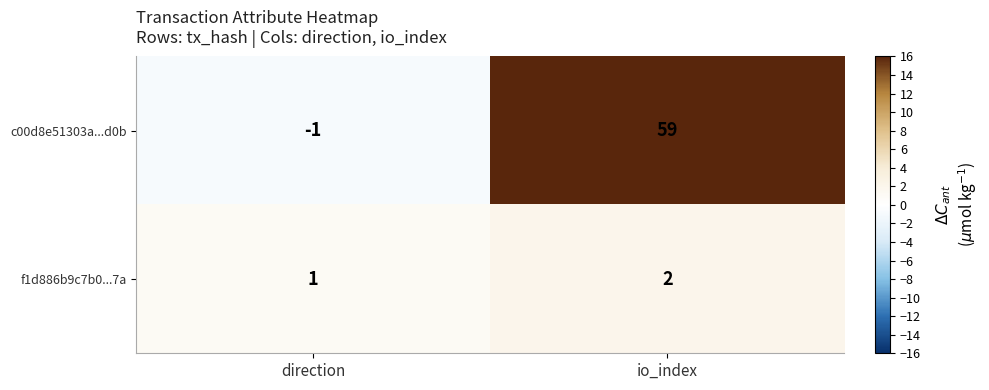

Which series has the largest range (max minus min)?

c00d8e51303a...d0b